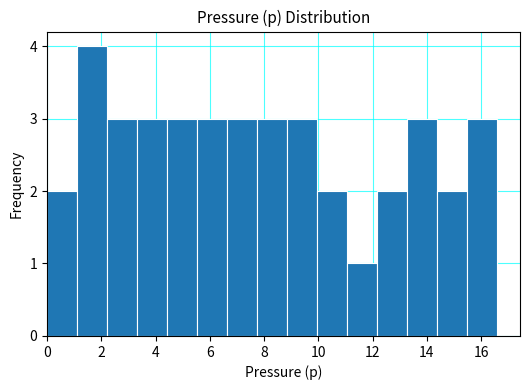

Over which range of the x-axis is the bar tallest?

1.2 to 2.2